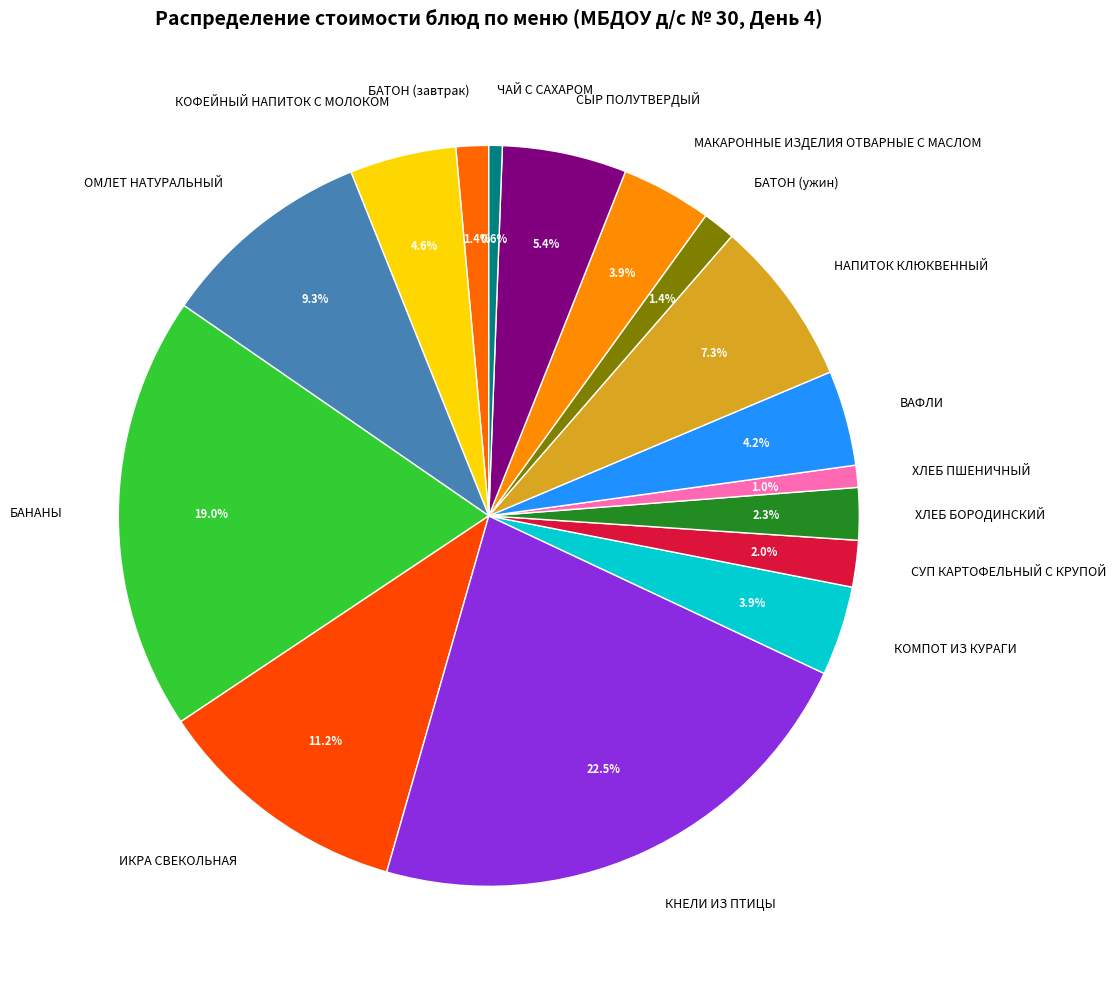

How much of the chart is everything except СУП КАРТОФЕЛЬНЫЙ С КРУПОЙ?

98.0%